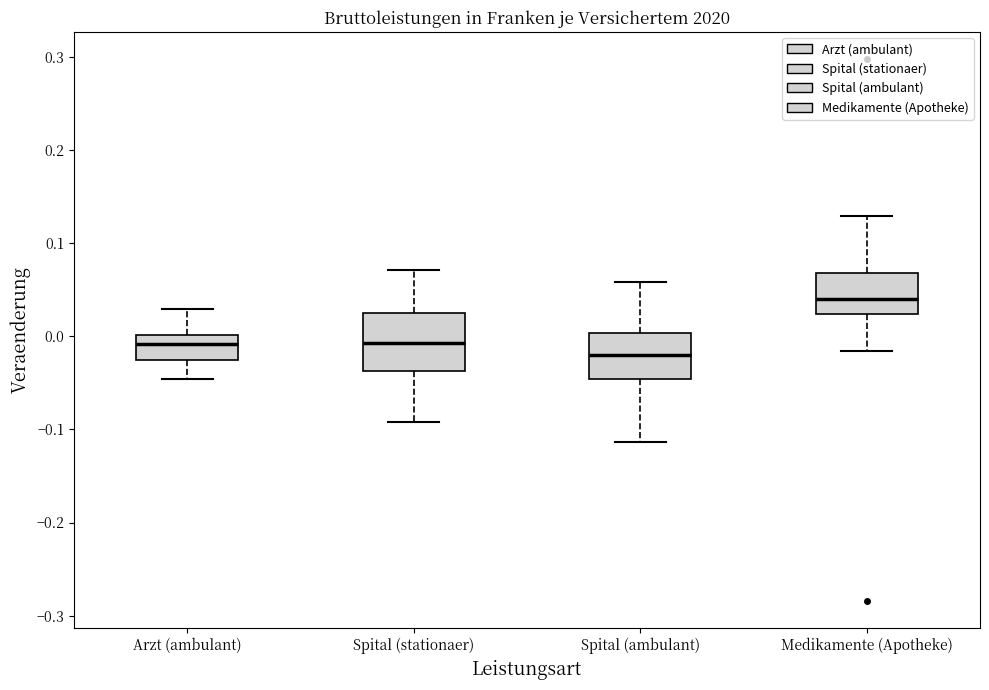

Comparing the boxes themselves (not the whiskers), which one is the tallest?

Spital (stationaer)